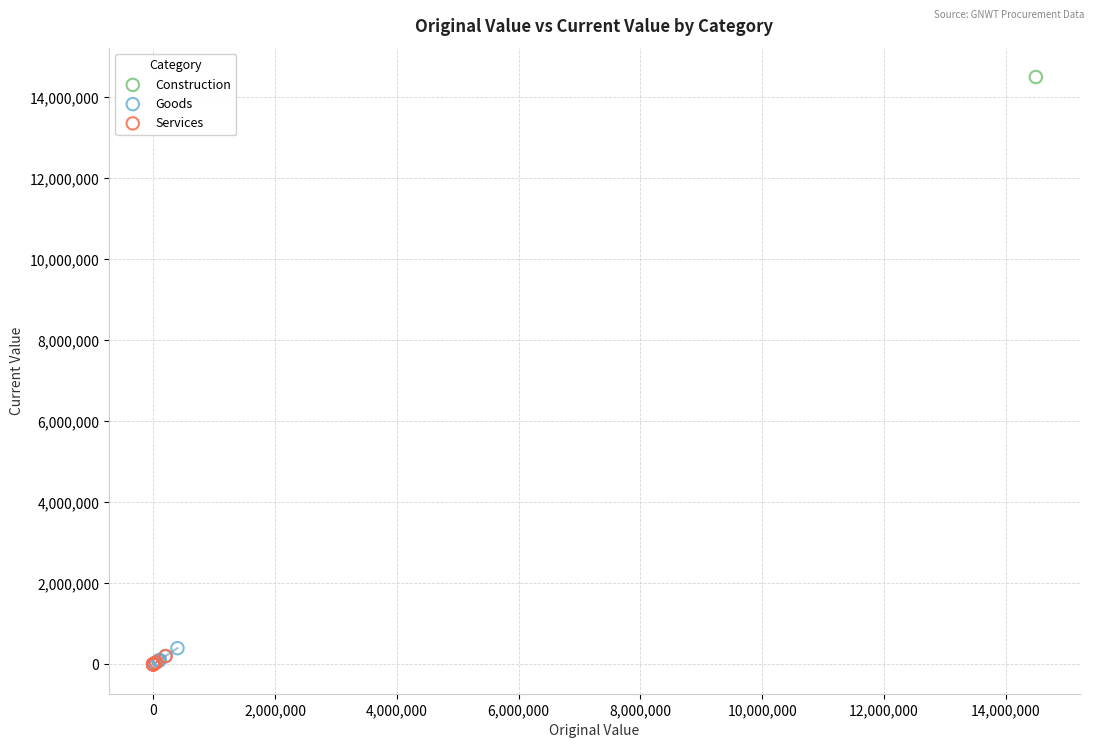

What are all the series names shown in the legend?

Construction, Goods, Services